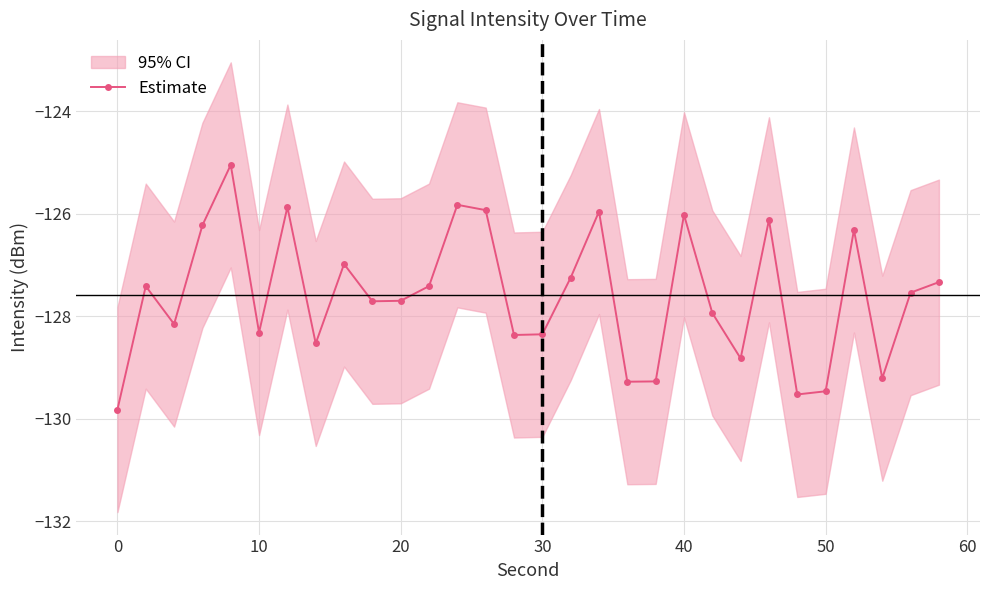

What is the minimum value shown in the chart?

-129.8